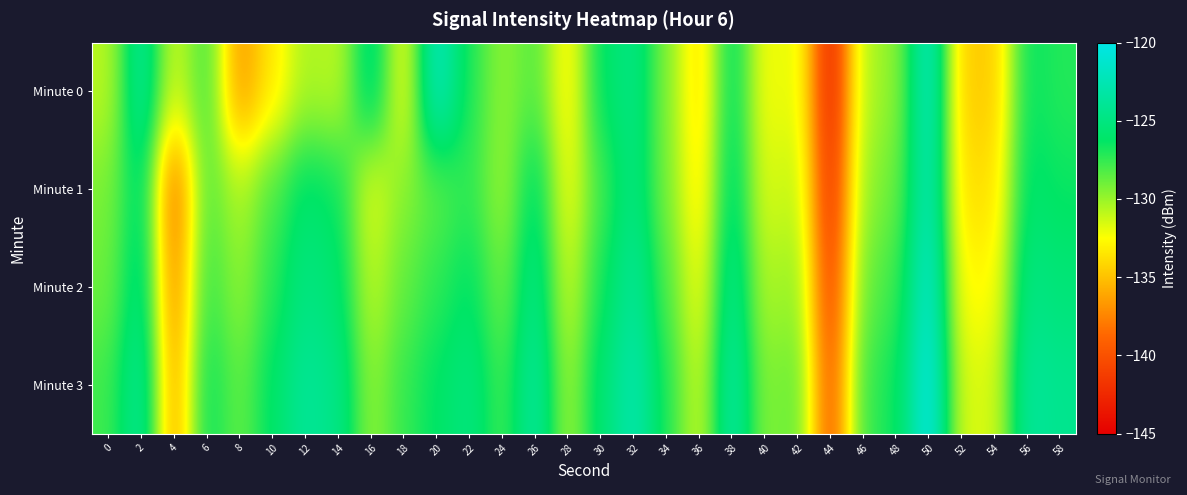

At how many categories does at least one series exceed -123?

3